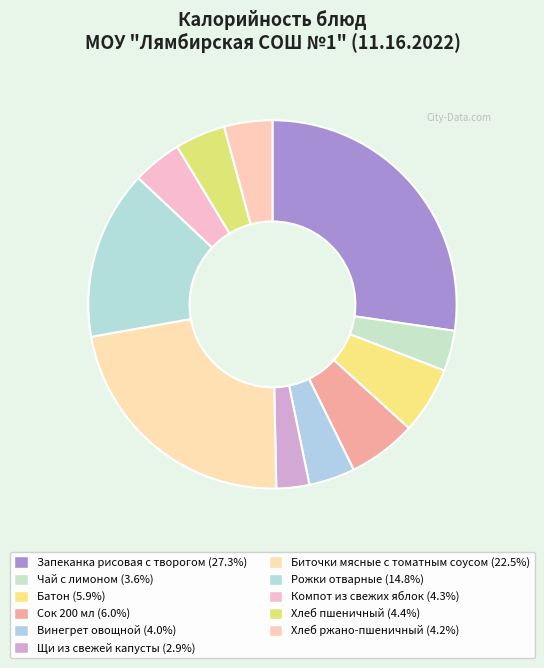

Count the number of slices in the pie.

11